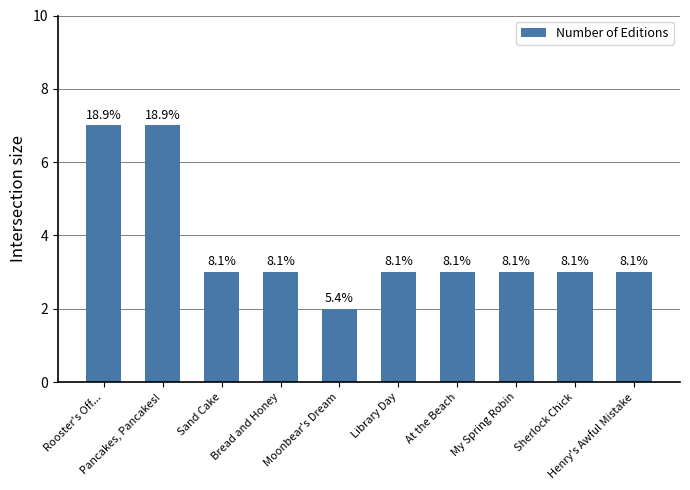

How many bars are there in total?

10